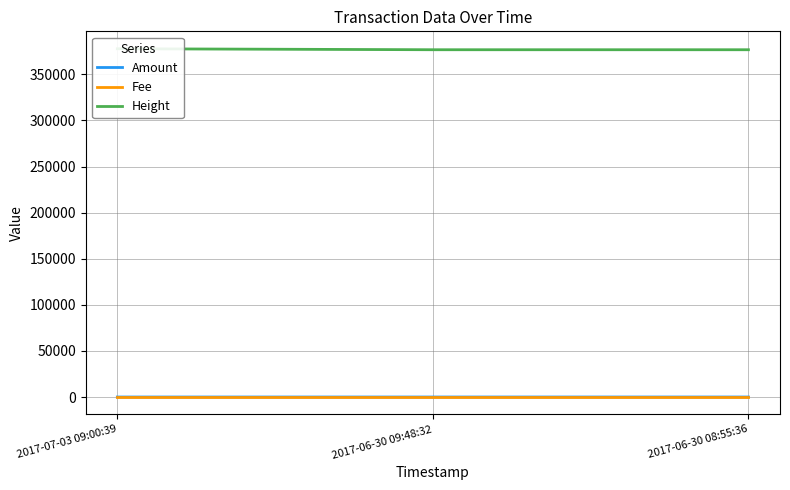

What is the difference between the maximum and second lowest values in the Amount series?

2